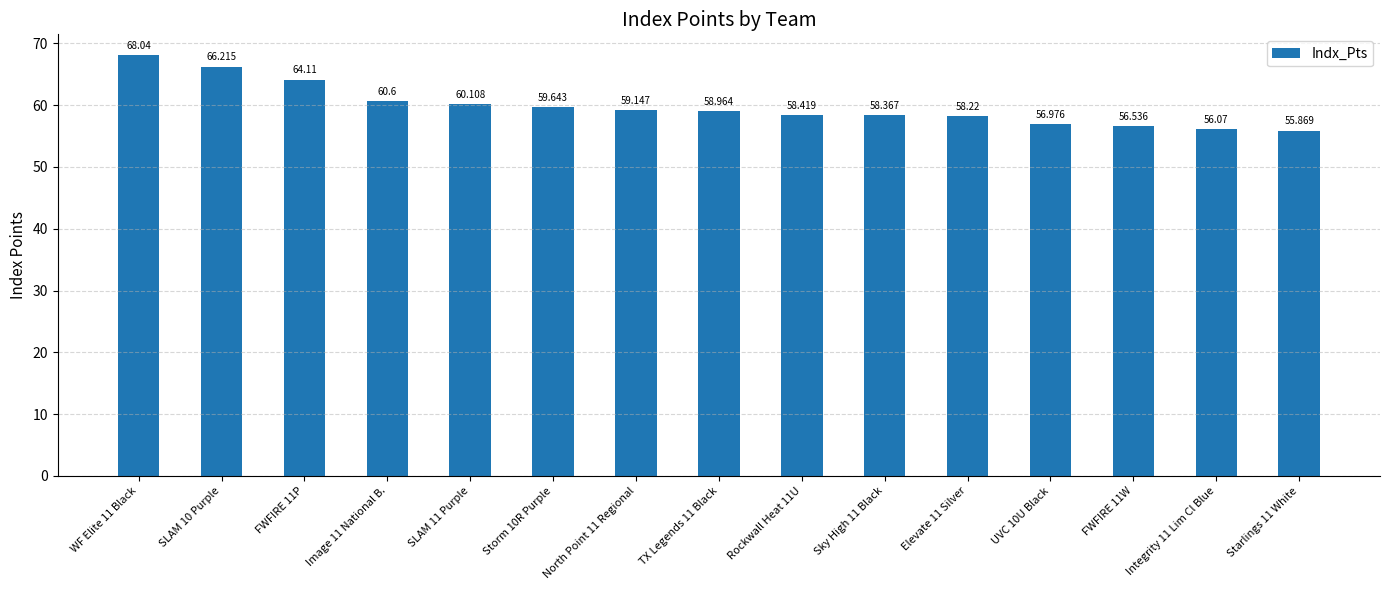

Rank the categories by value from lowest to highest.

Starlings 11 White, Integrity 11 Lim Cl Blue, FWFIRE 11W, UVC 10U Black, Elevate 11 Silver, Sky High 11 Black, Rockwall Heat 11U, TX Legends 11 Black, North Point 11 Regional, Storm 10R Purple, SLAM 11 Purple, Image 11 National B., FWFIRE 11P, SLAM 10 Purple, WF Elite 11 Black